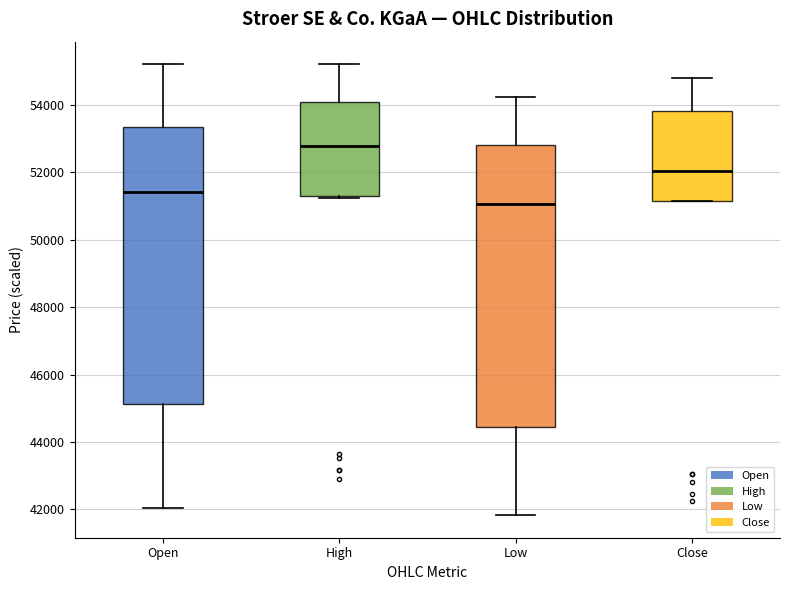

Where does the median line of the box for Close sit on the y-axis? The values are not printed on the chart, so give them approximately, as read against the axis.

52000